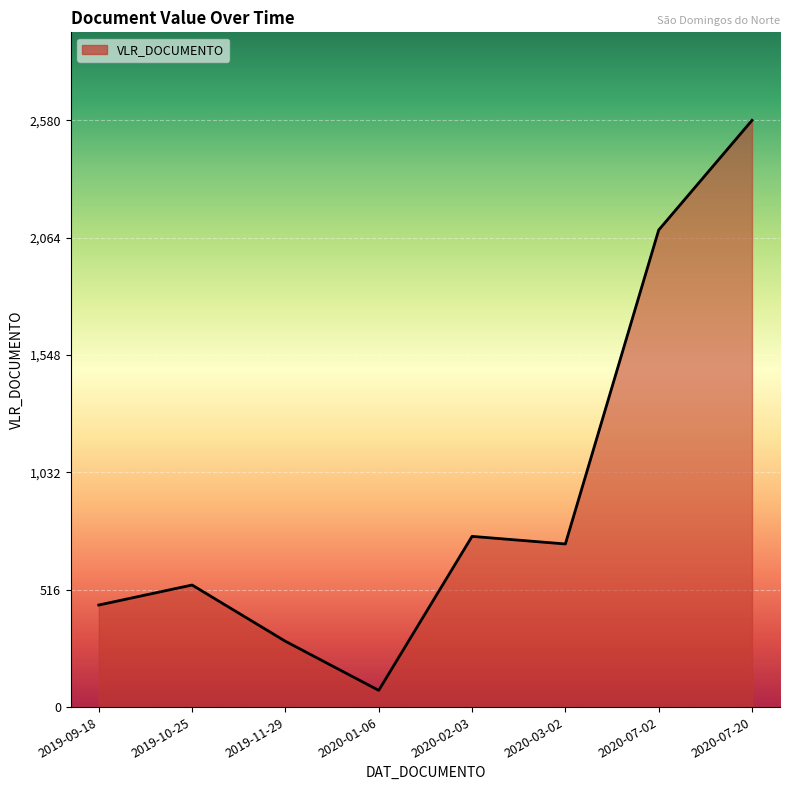

List the labels in order of value, largest first.

2020-07-20, 2020-07-02, 2020-02-03, 2020-03-02, 2019-10-25, 2019-09-18, 2019-11-29, 2020-01-06